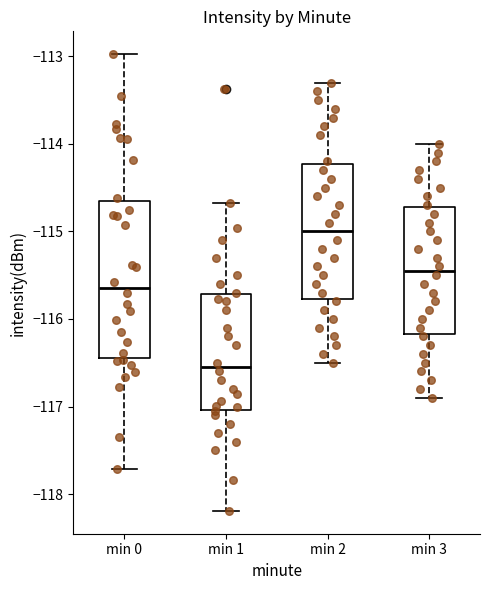

Reading left to right, read every box against the y-axis: the position of its median line, the range the box covers, and the ends of its whiskers. The values are not printed on the chart, so give them approximately, as read against the axis.

min 0: median -115.6, box -116.4 to -114.7, whiskers -117.7 to -113.0
min 1: median -116.5, box -117.0 to -115.7, whiskers -118.2 to -114.7
min 2: median -115.0, box -115.8 to -114.2, whiskers -116.5 to -113.3
min 3: median -115.4, box -116.2 to -114.7, whiskers -116.9 to -114.0